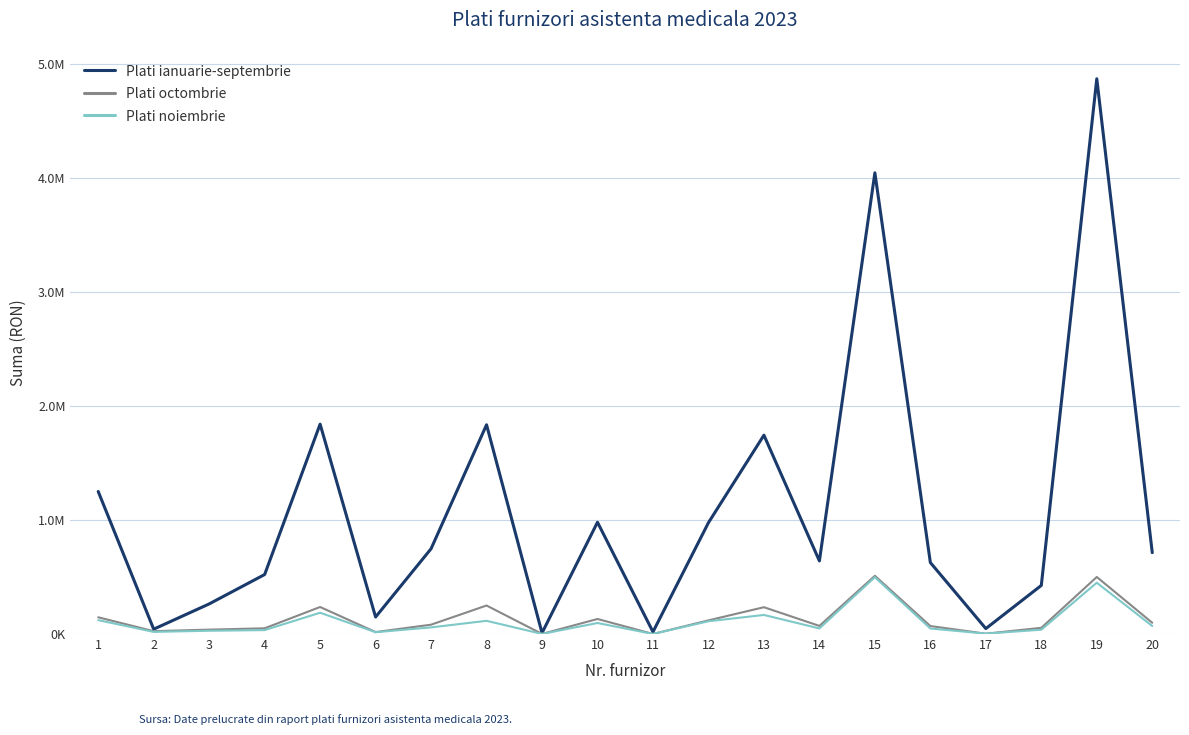

True or false: Plati octombrie has a value of 105426.4 at 14.

False